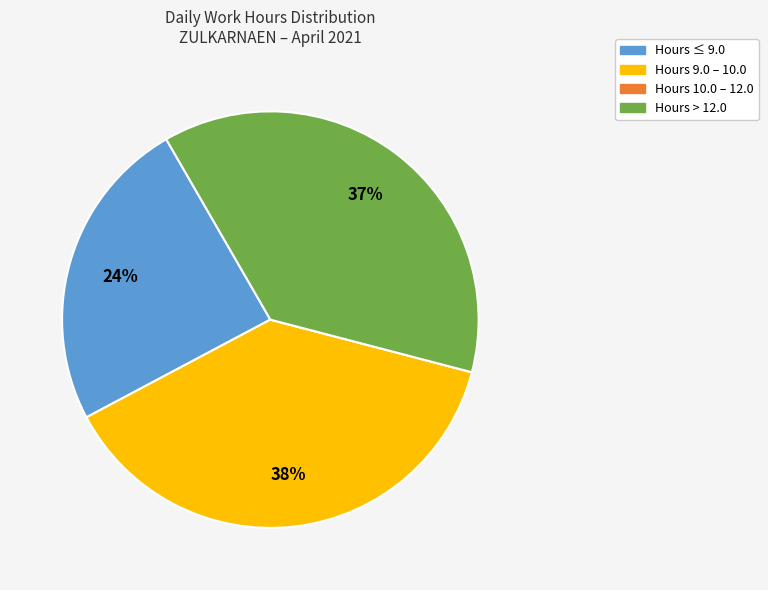

To the nearest percent, what is the average slice percentage?

25%